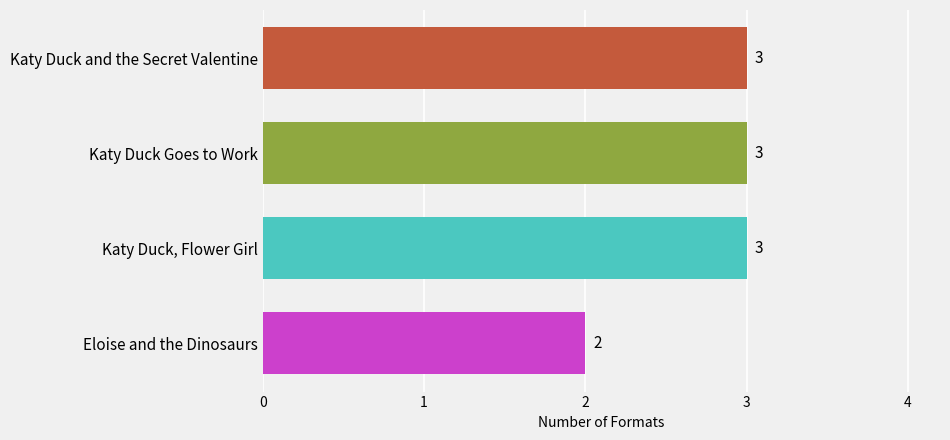

Reading top to bottom, list all the values displayed in this chart.

Katy Duck and the Secret Valentine=3	Katy Duck Goes to Work=3	Katy Duck, Flower Girl=3	Eloise and the Dinosaurs=2